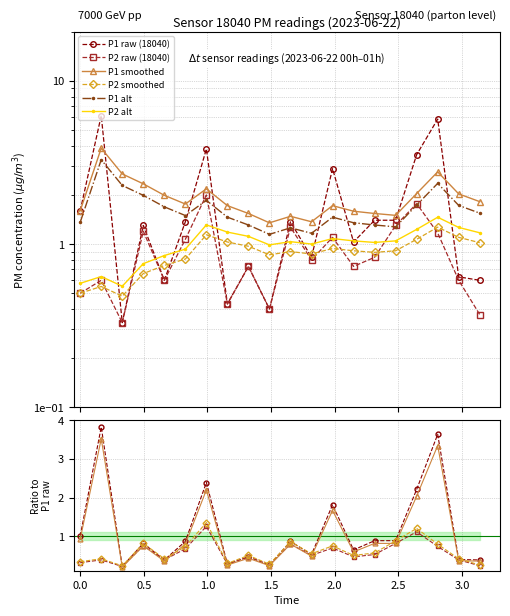

How many interior local valleys does the P1 series have?

6